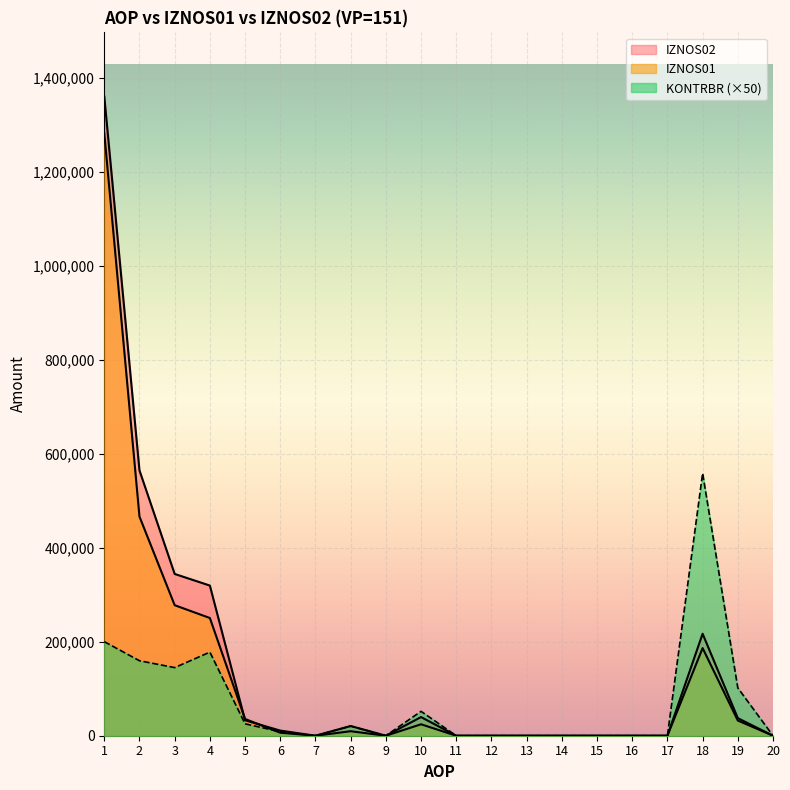

At which label does IZNOS02 reach its peak?

1